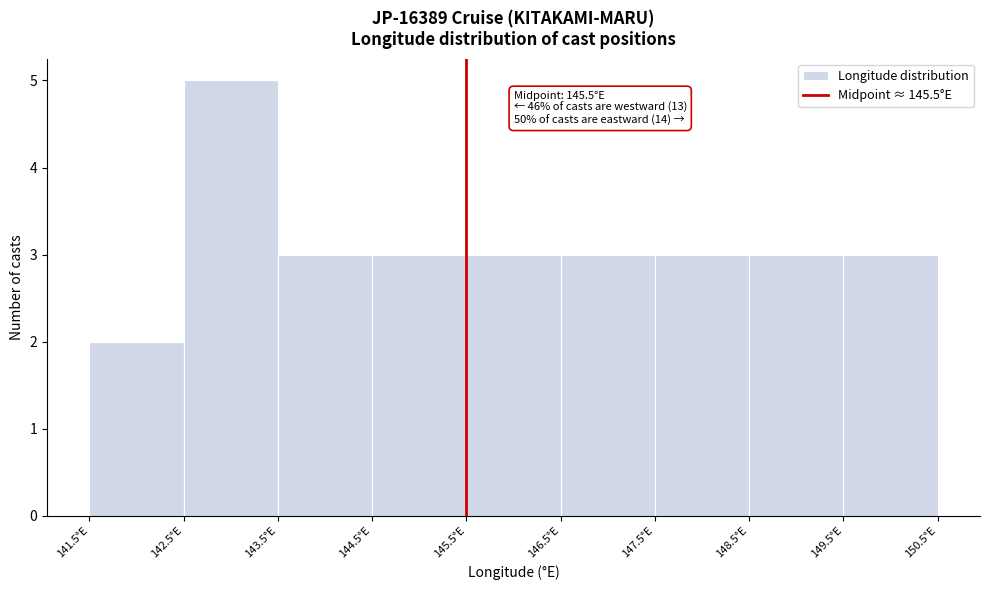

Which range on the x-axis has the tallest bar?

142.5 to 143.5